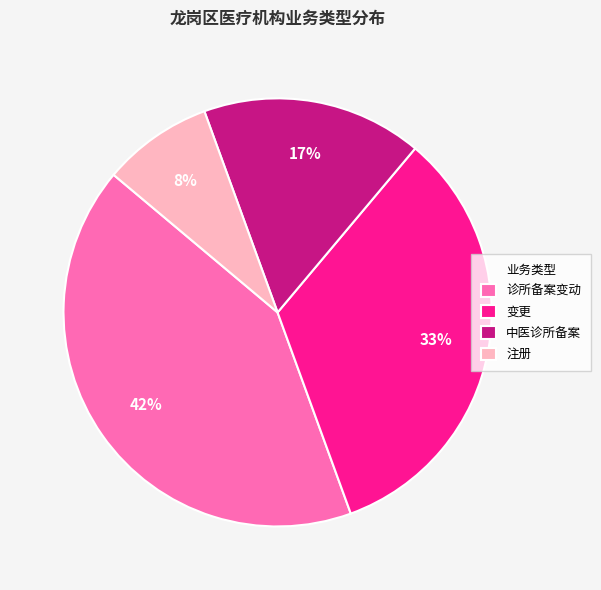

Is 中医诊所备案 the majority of the pie?

No